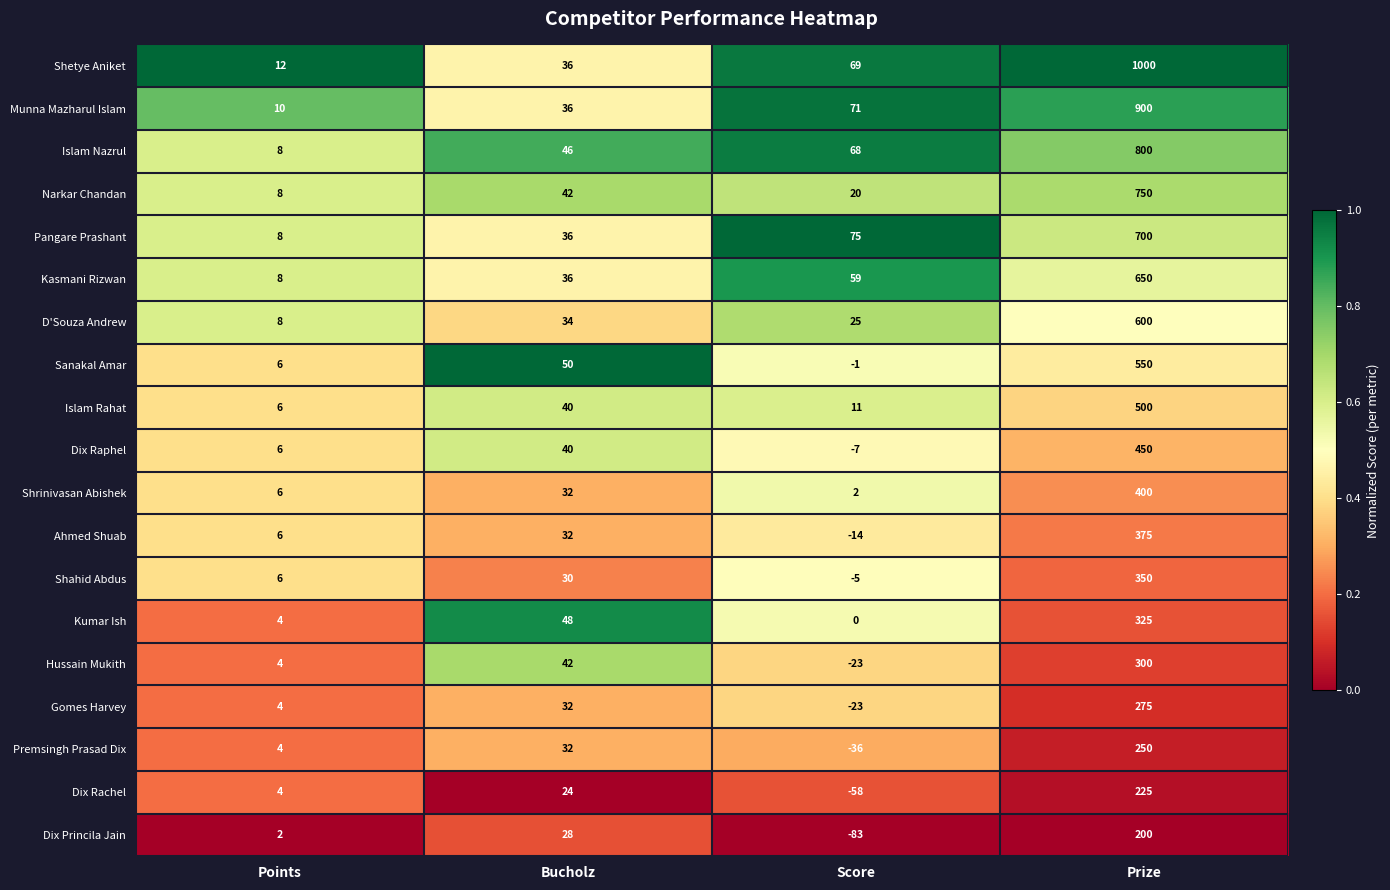

What value does the Pangare Prashant series have at Score, to the nearest 10?

80